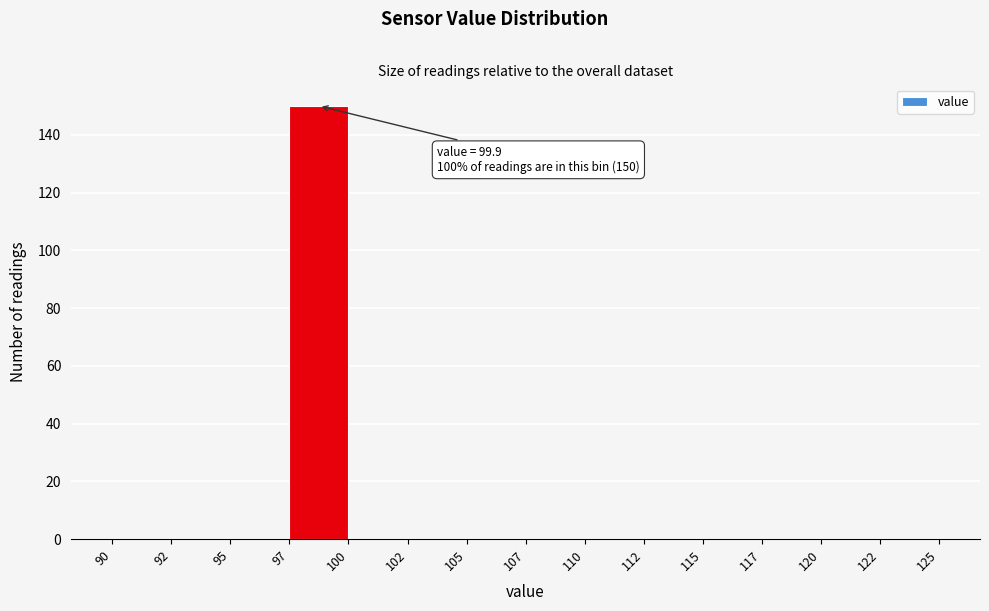

Reading right to left, extract all data points from this chart.

122=0	120=0	117=0	115=0	112=0	110=0	107=0	105=0	102=0	100=0	97=150	95=0	92=0	90=0